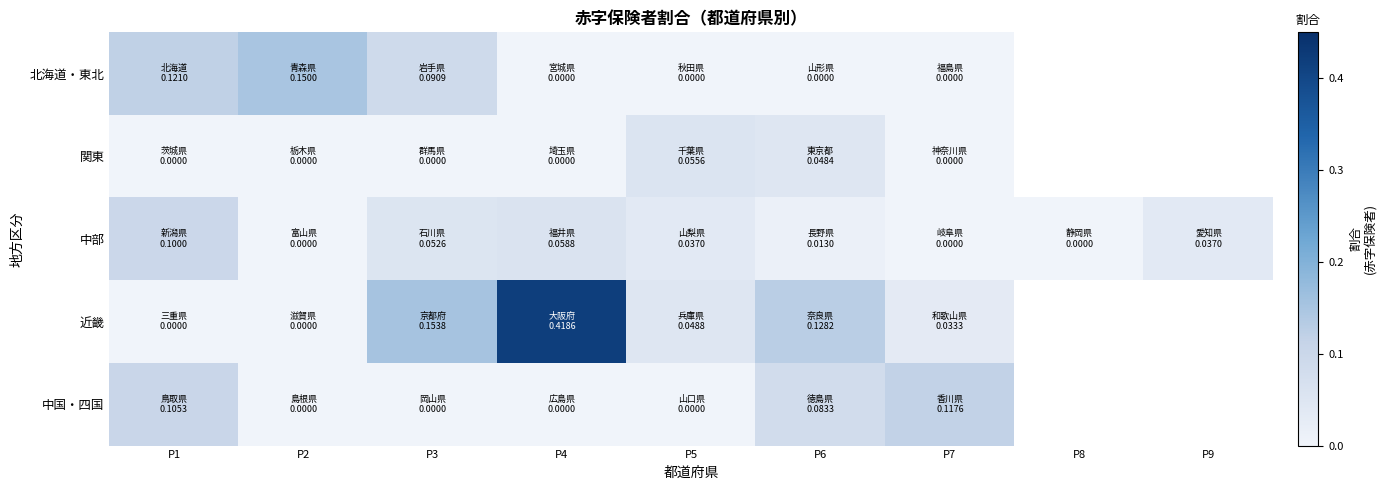

Is the value of 北海道・東北 at P1 greater than the value of 近畿 at P7?

Yes